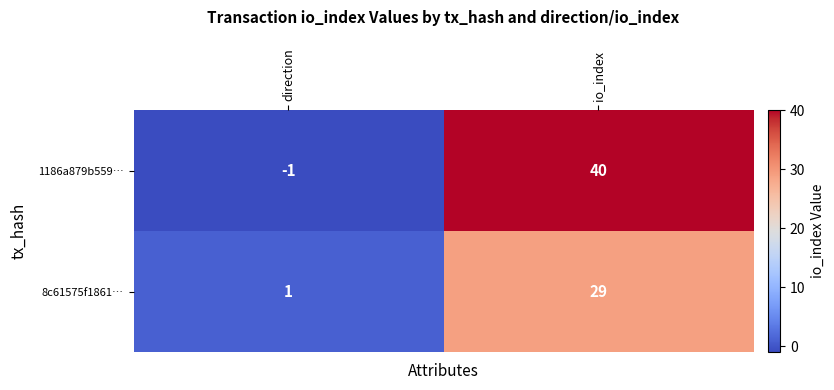

How many distinct data groups are displayed?

2